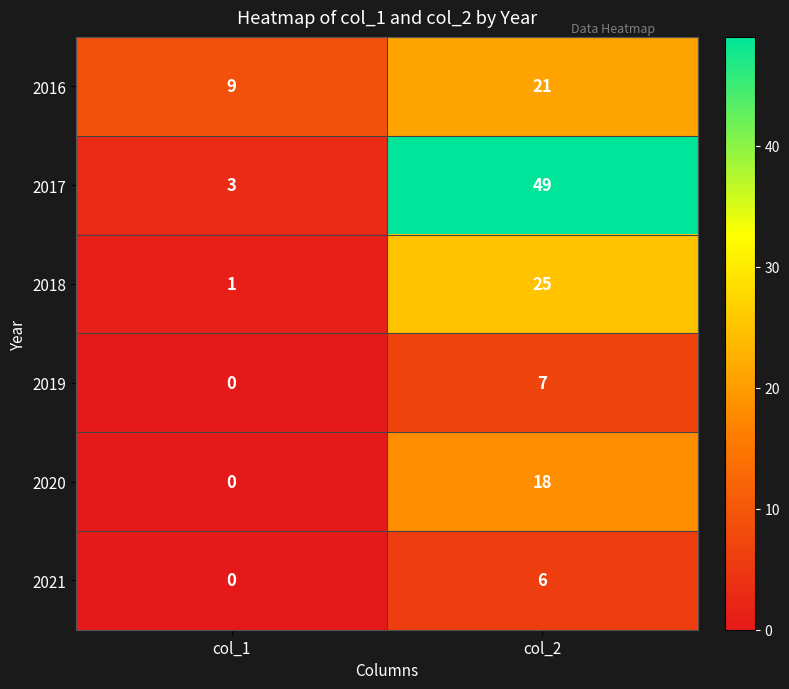

How many series are shown in this chart?

6